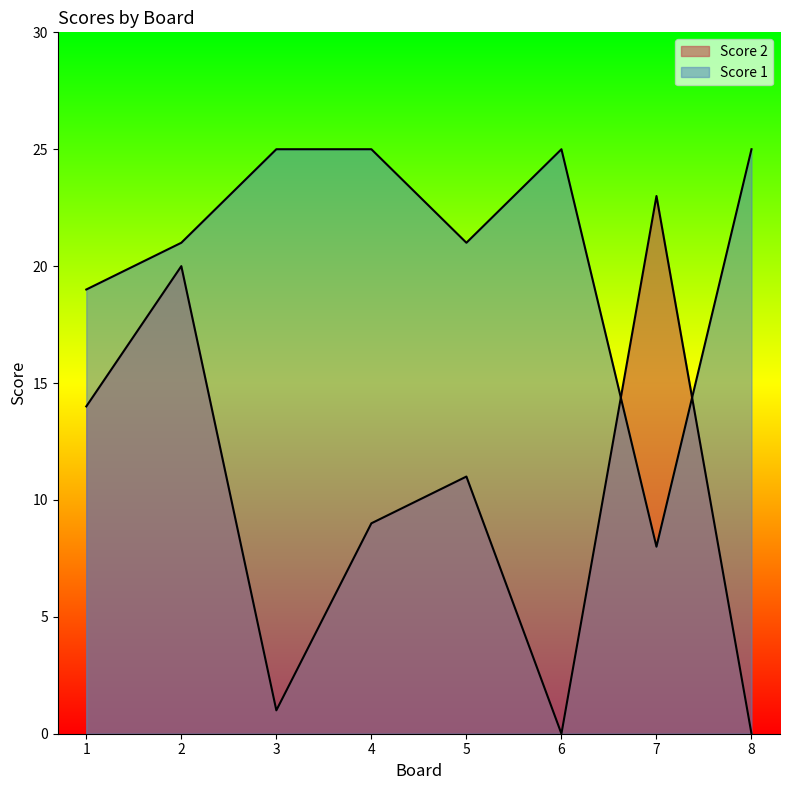

What are all the series names shown in the legend?

Score 2, Score 1